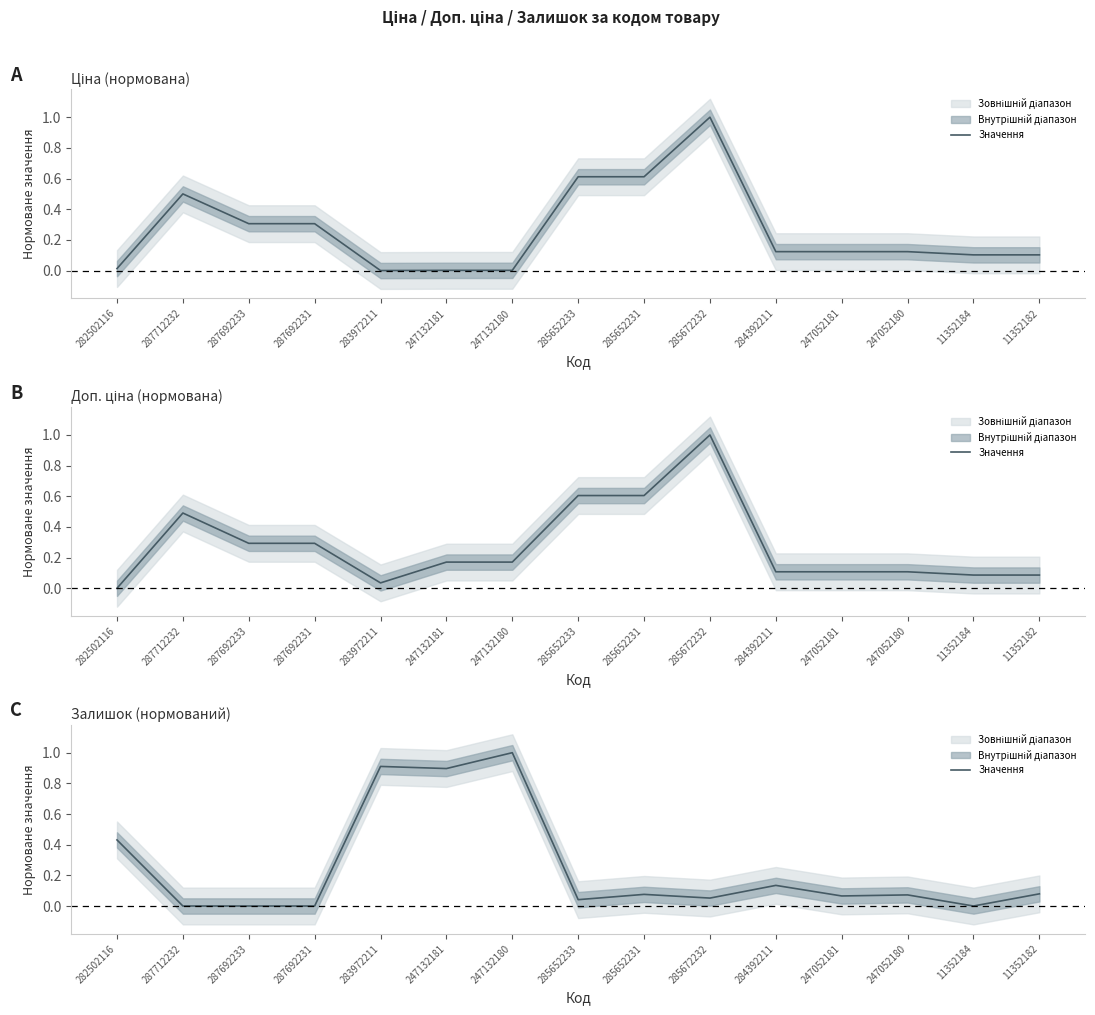

True or false: the data has more than 0 interior local peaks.

True